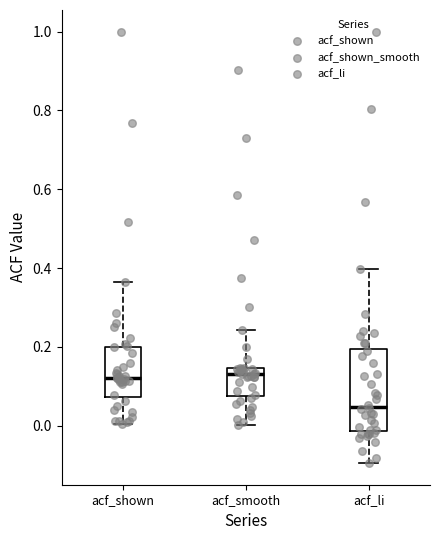

Where does the lower whisker of the box for acf_li end on the y-axis? The values are not printed on the chart, so give them approximately, as read against the axis.

-0.10